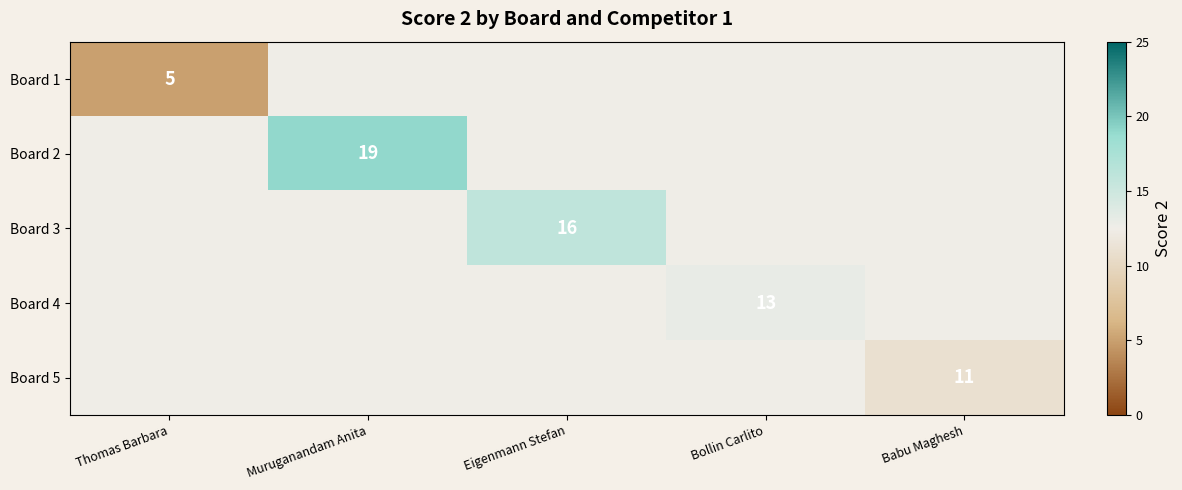

True or false: Board 1 has a value of 7.7 at Thomas Barbara.

False